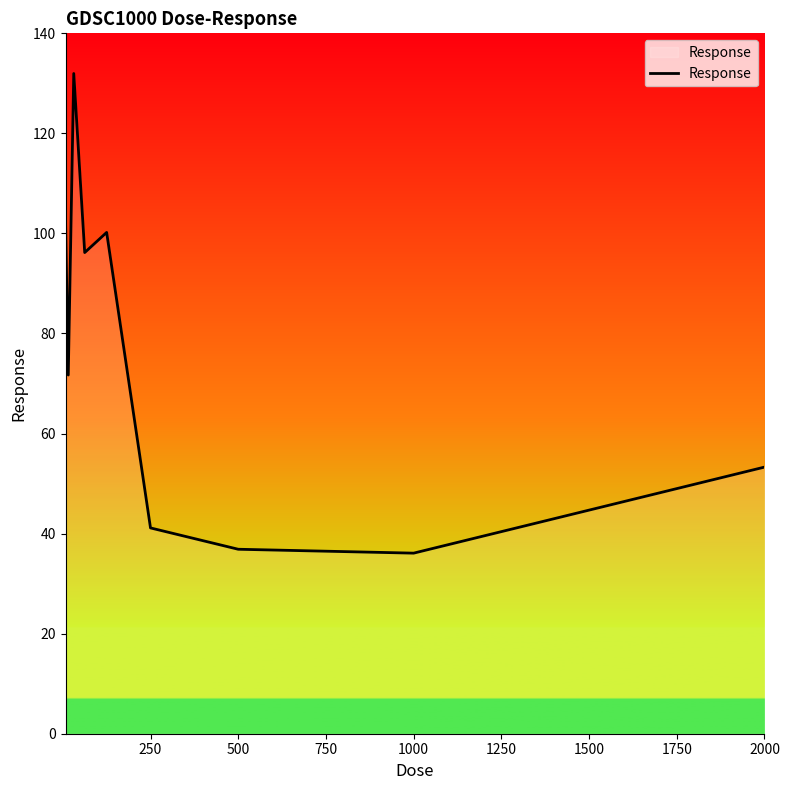

What is the minimum value shown in the chart?

36.1